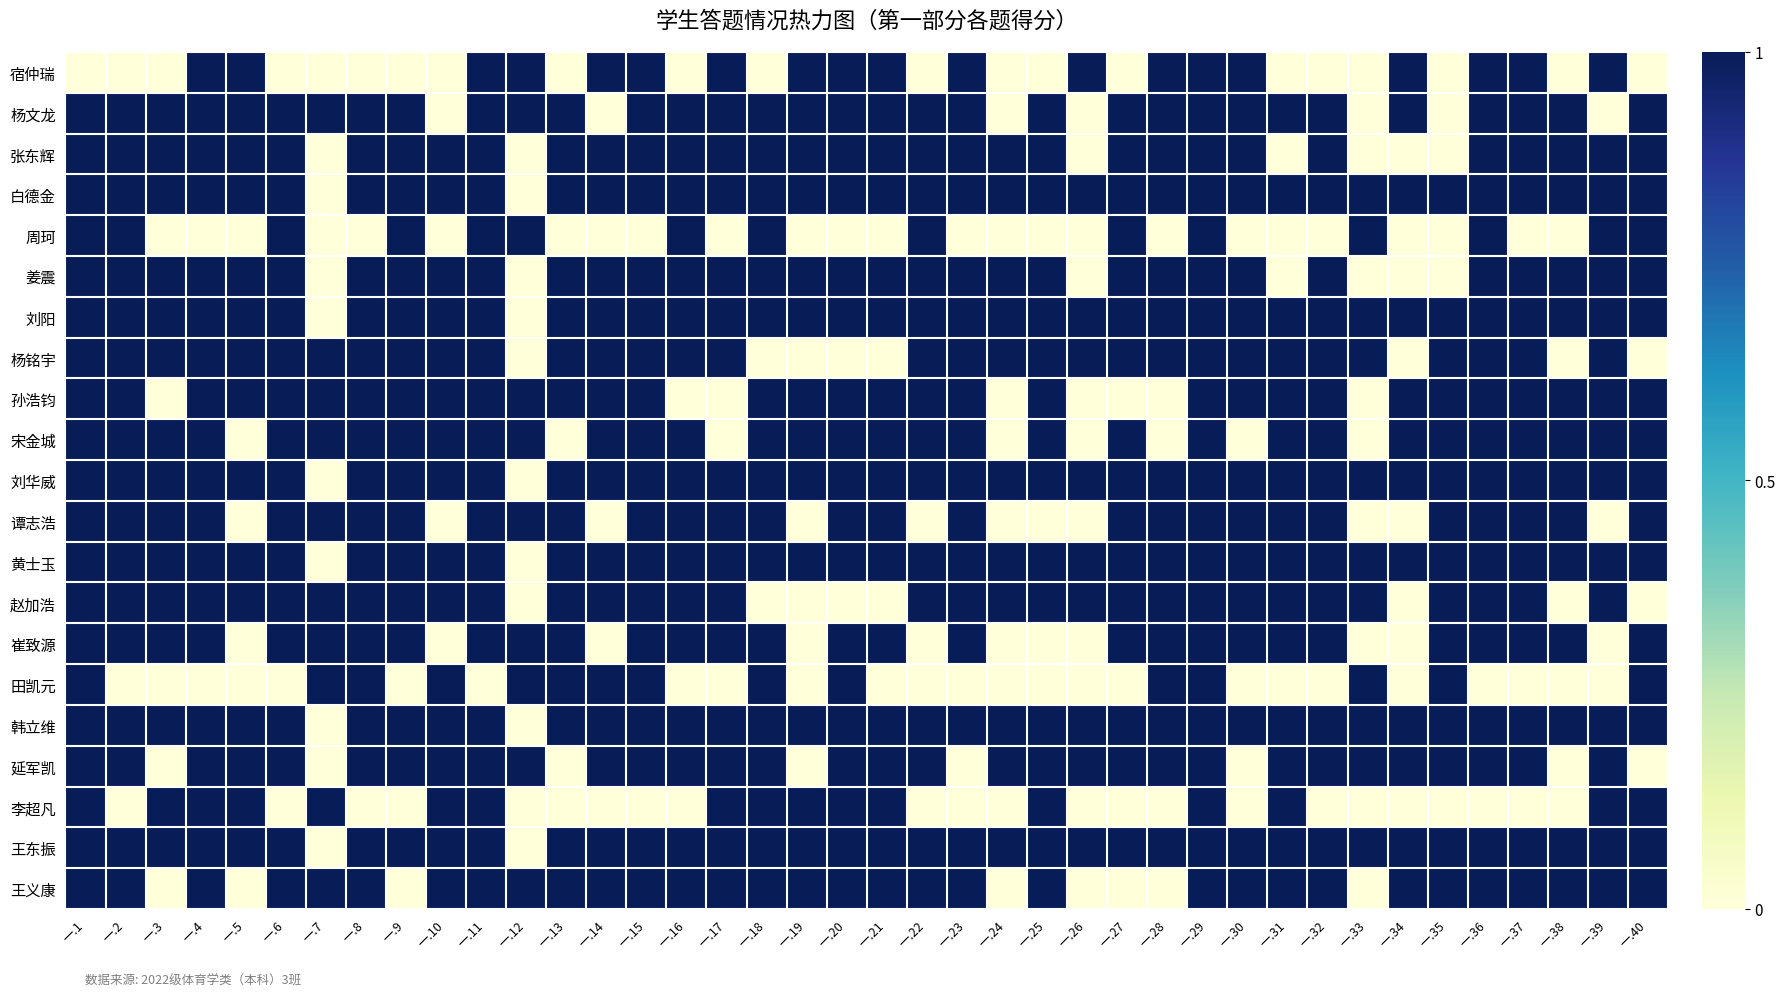

At which category is the sum across all series the highest?

一.29